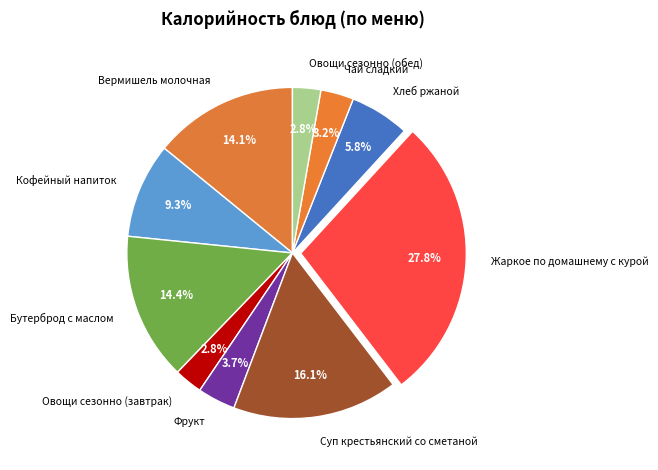

Approximately how many times larger is the value at Бутерброд с маслом compared to Фрукт?

3.9